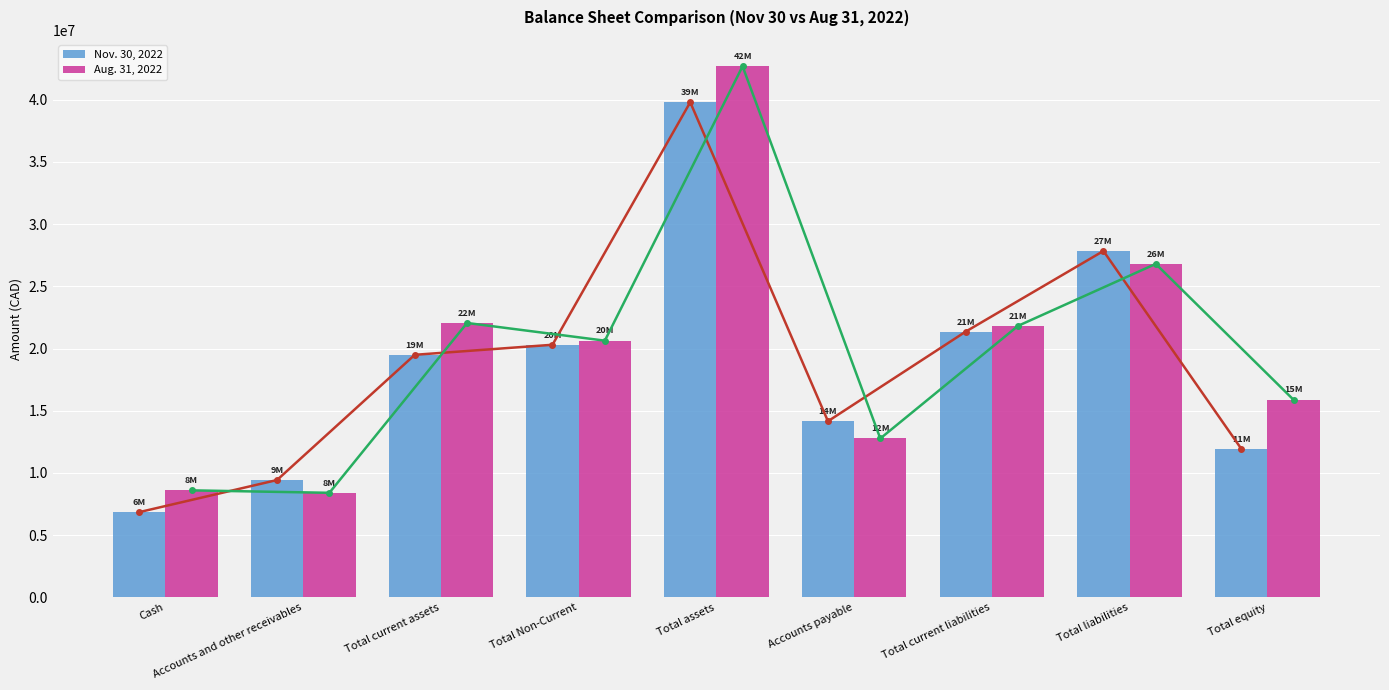

Does the chart contain stacked bars?

No